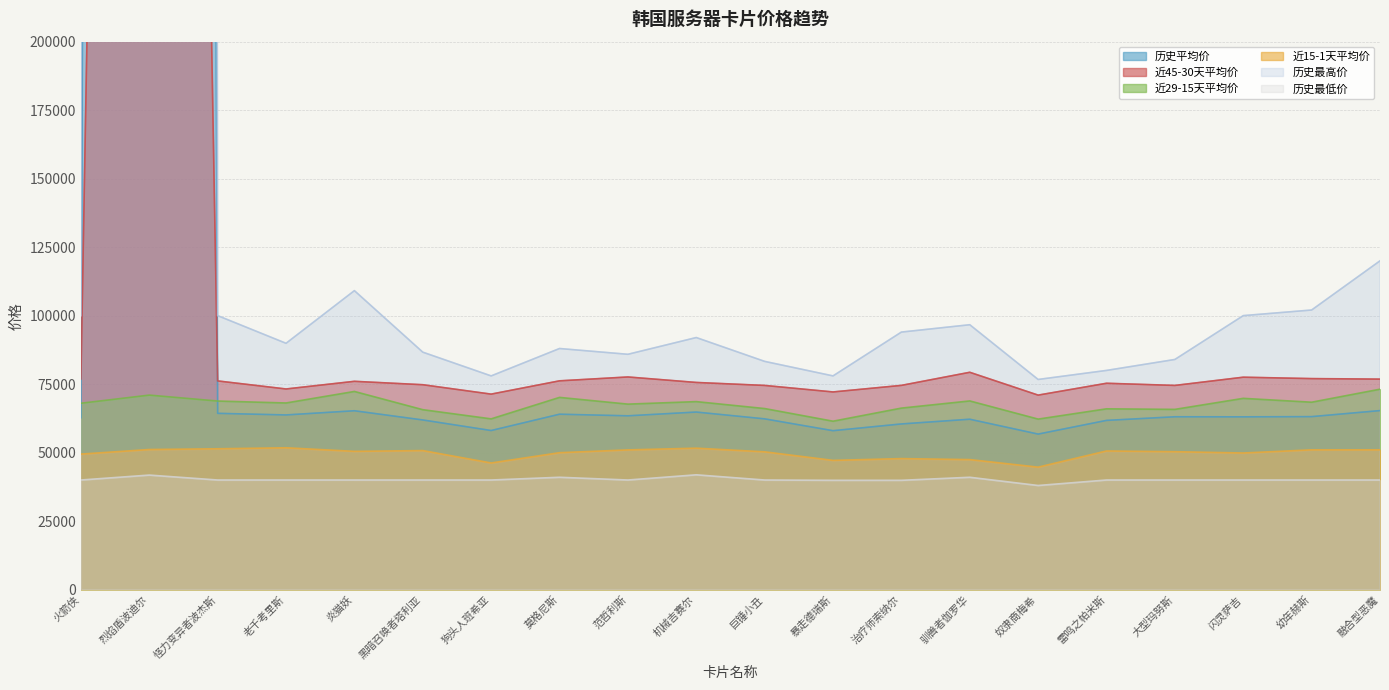

In 近45-30天平均价, how many points are higher than both neighbors (excluding endpoints)?

6